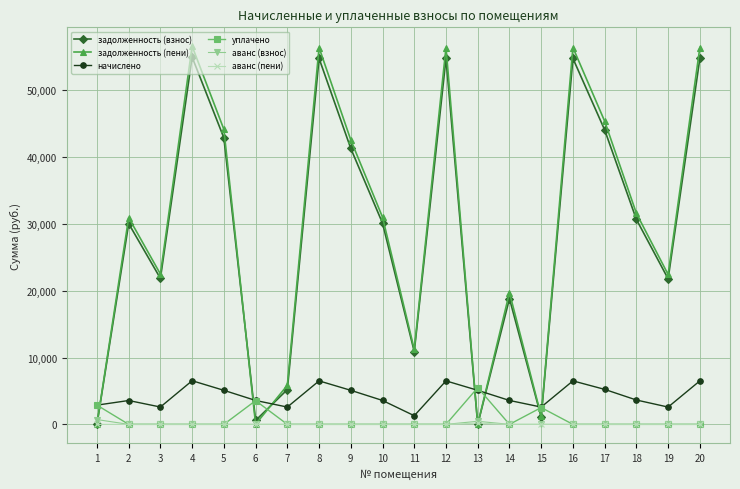

True or false: задолженность (взнос) has more than 0 interior local peaks.

True